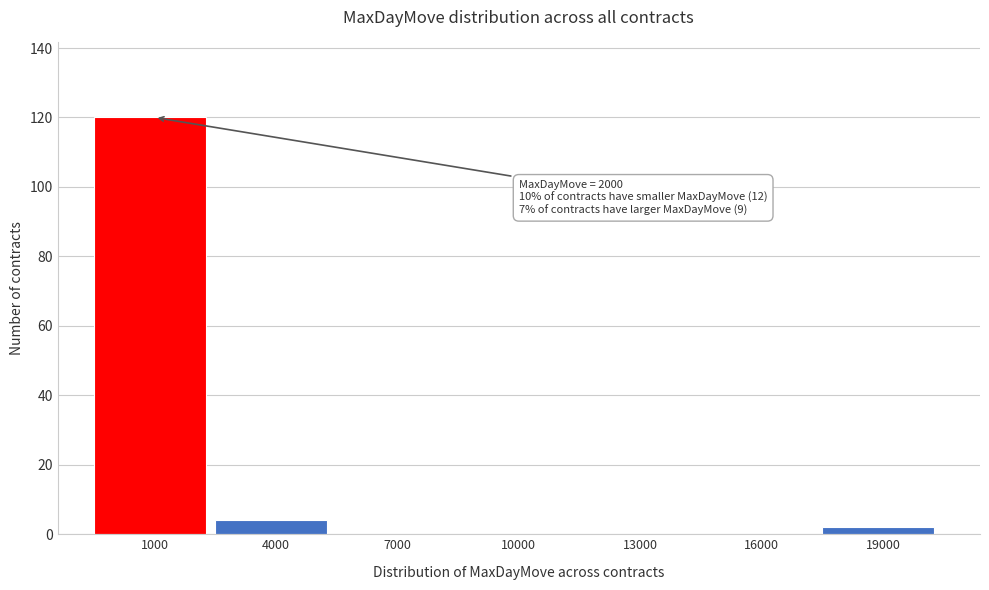

Reading left to right, what are all the values shown in this chart?

1000=120	4000=4	7000=0	10000=0	13000=0	16000=0	19000=2